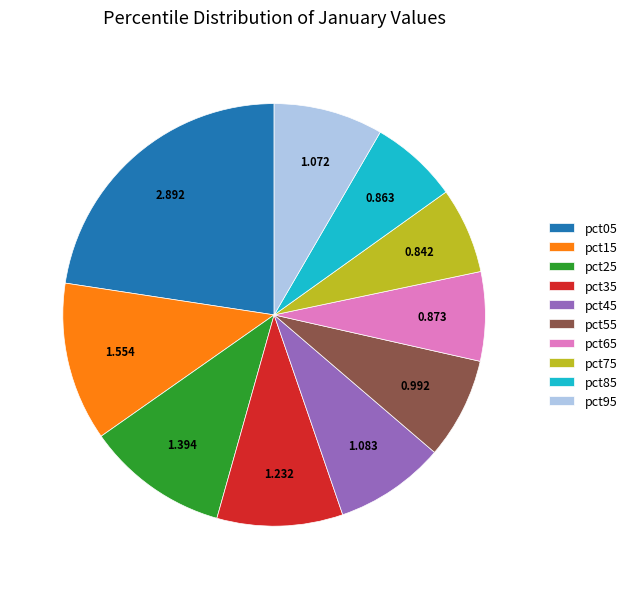

Do pct05 and pct65 together represent more than half of the pie?

No